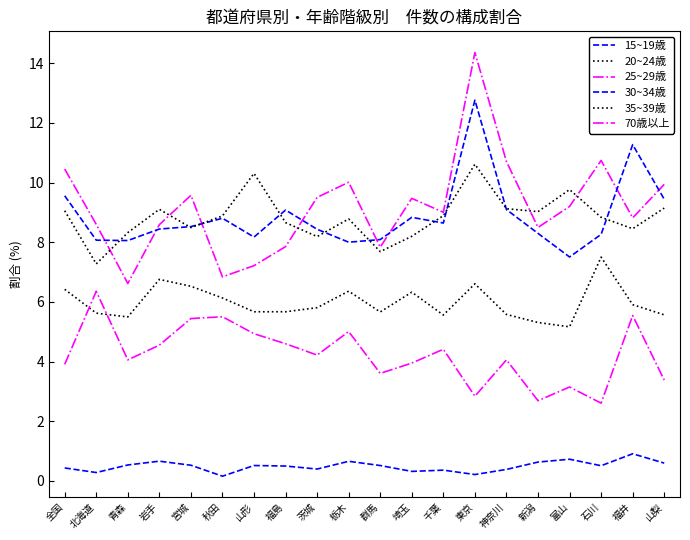

What is the sum of the 35~39歳 values at 山形 and 茨城?

18.5